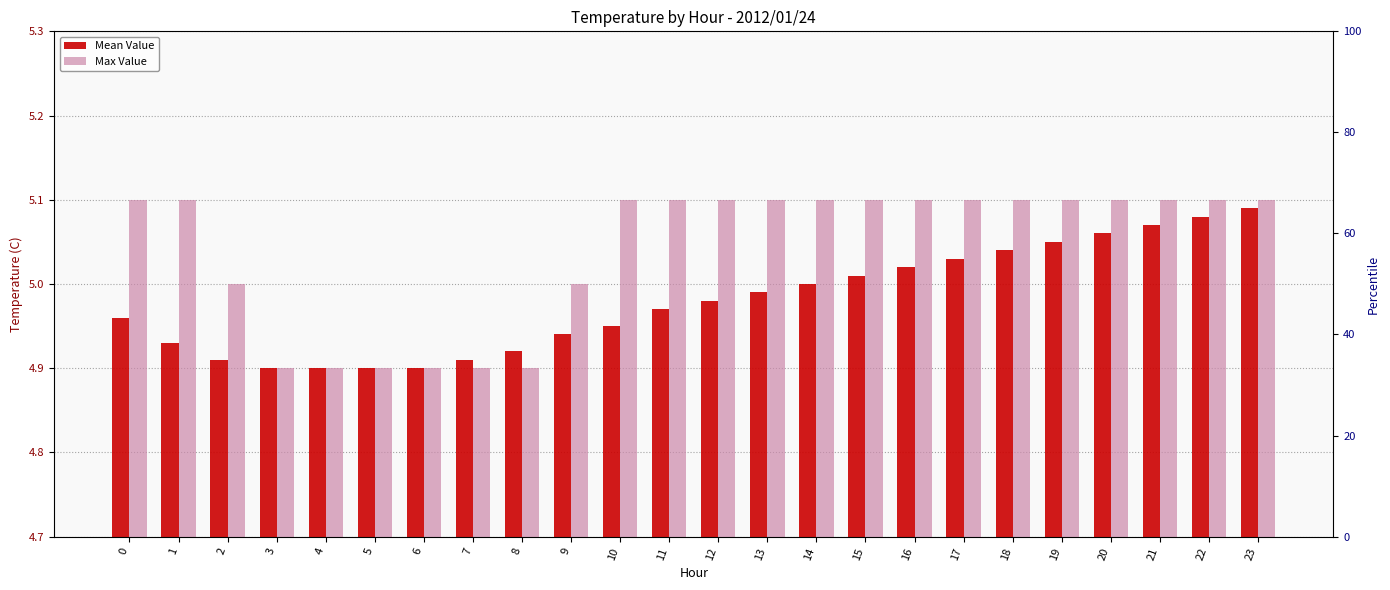

Reading right to left, list all the values displayed in this chart.

Mean Value: 23=5.1	22=5.1	21=5.1	20=5.1	19=5.0	18=5.0	17=5.0	16=5.0	15=5.0	14=5.0	13=5.0	12=5.0	11=5.0	10=5.0	9=4.9	8=4.9	7=4.9	6=4.9	5=4.9	4=4.9	3=4.9	2=4.9	1=4.9	0=5.0
Max Value: 23=5.1	22=5.1	21=5.1	20=5.1	19=5.1	18=5.1	17=5.1	16=5.1	15=5.1	14=5.1	13=5.1	12=5.1	11=5.1	10=5.1	9=5.0	8=4.9	7=4.9	6=4.9	5=4.9	4=4.9	3=4.9	2=5.0	1=5.1	0=5.1